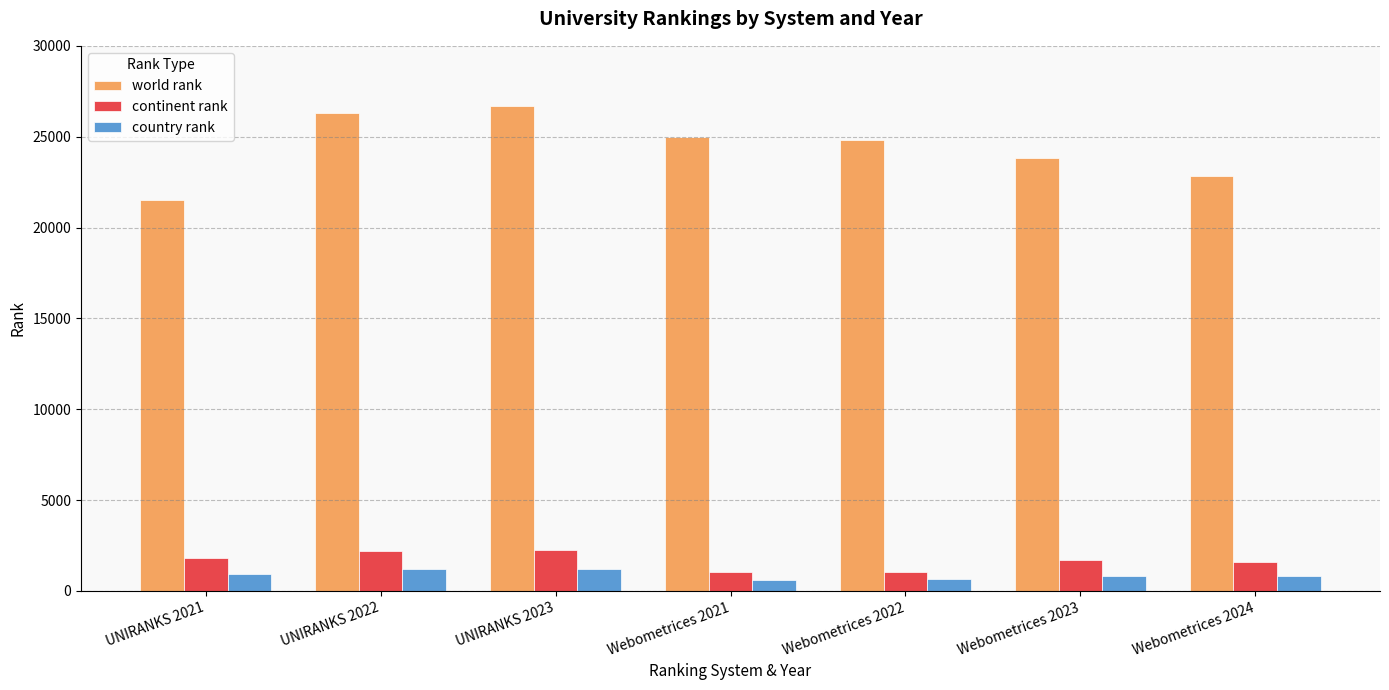

The continent rank series shows 500 at Webometrices 2023. True or false?

False